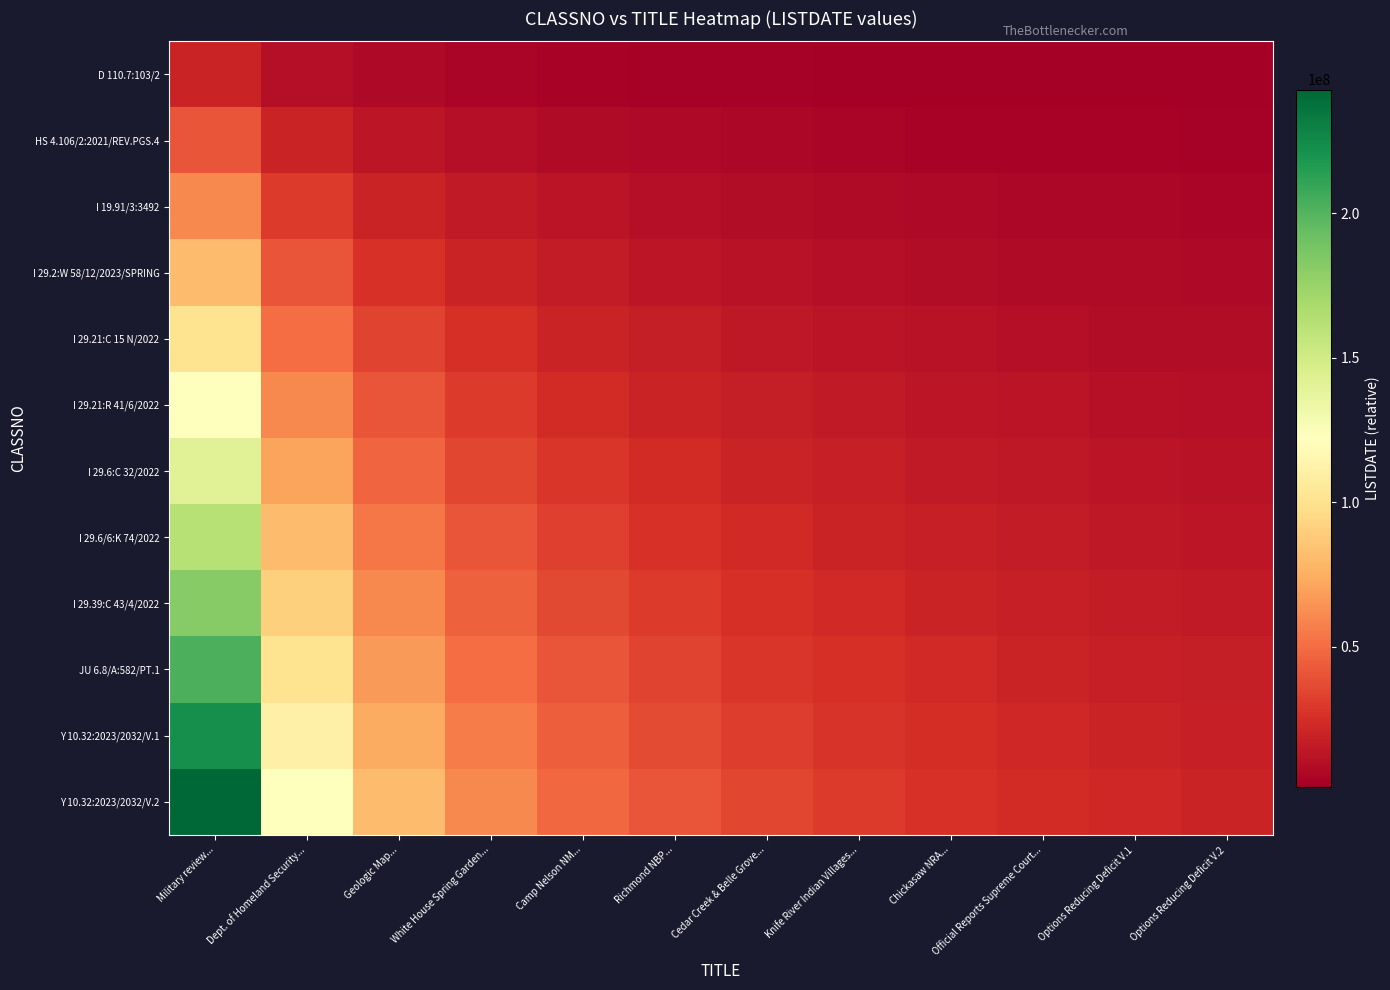

What is the spread (max minus min) of values at Camp Nelson NM...?

44507168.2